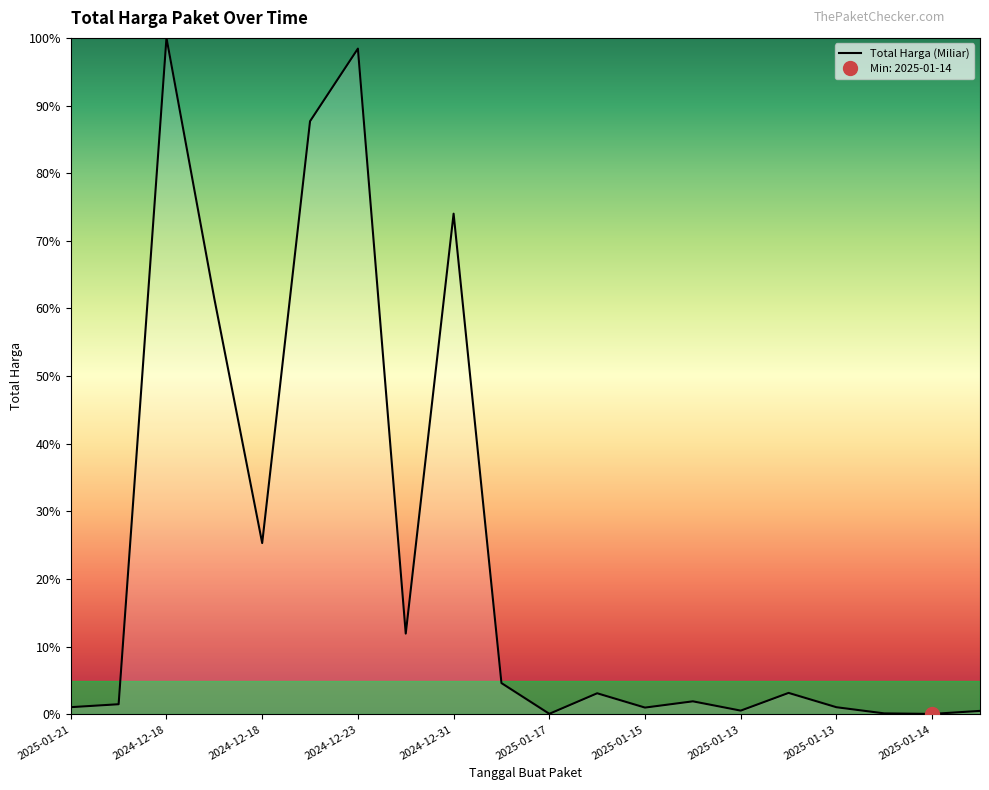

The value at 2025-01-21 is 1.8. True or false?

False